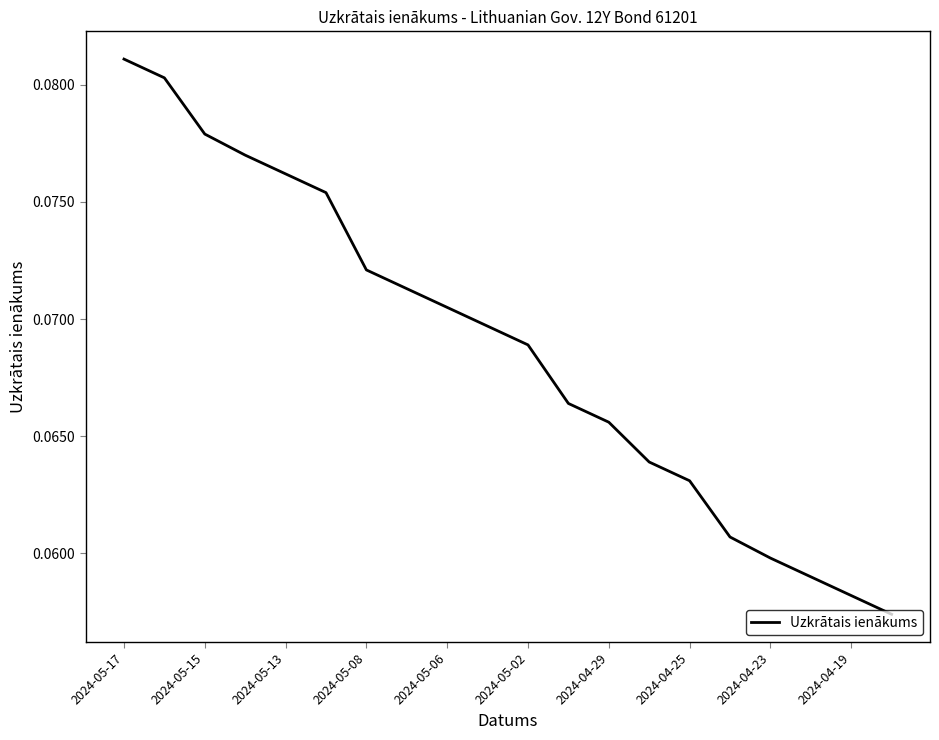

Does the chart have visible grid lines?

No